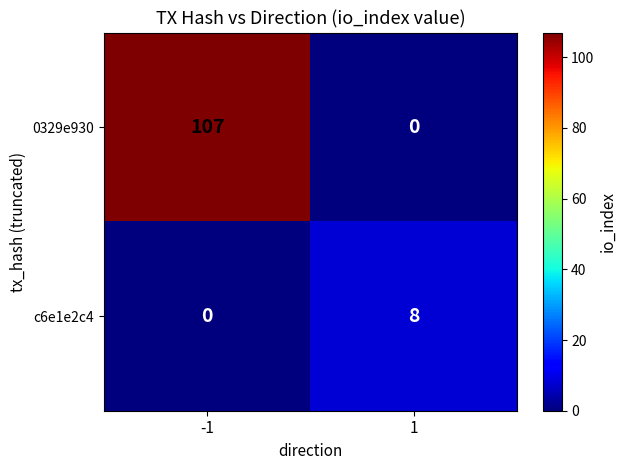

What is the highest value of the c6e1e2c4 series?

8